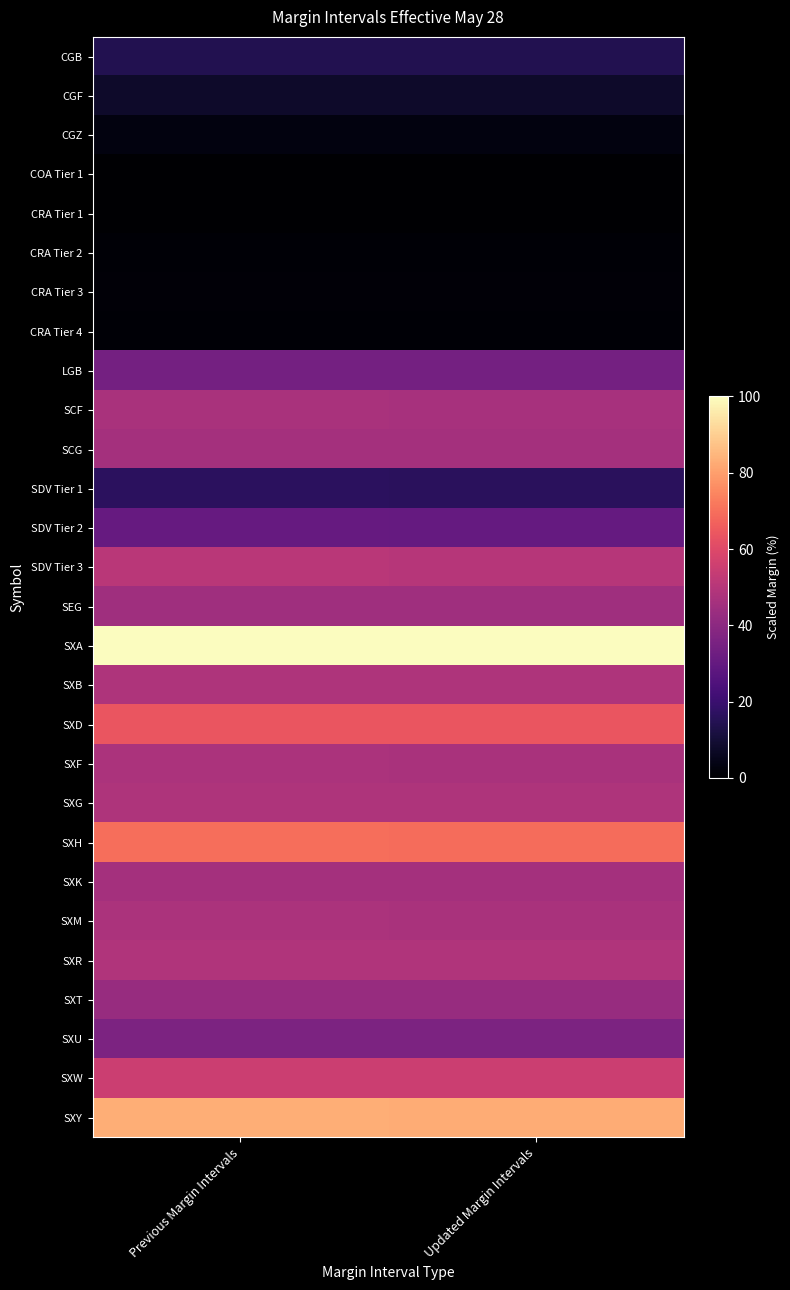

Reading left to right, list all the values displayed in this chart.

CGB: Previous Margin Intervals=14.2	Updated Margin Intervals=14.2
CGF: Previous Margin Intervals=8.1	Updated Margin Intervals=8.1
CGZ: Previous Margin Intervals=3.0	Updated Margin Intervals=3.0
COA Tier 1: Previous Margin Intervals=0.3	Updated Margin Intervals=0.3
CRA Tier 1: Previous Margin Intervals=0.0	Updated Margin Intervals=0.0
CRA Tier 2: Previous Margin Intervals=0.9	Updated Margin Intervals=0.9
CRA Tier 3: Previous Margin Intervals=1.2	Updated Margin Intervals=1.2
CRA Tier 4: Previous Margin Intervals=1.1	Updated Margin Intervals=1.1
LGB: Previous Margin Intervals=34.2	Updated Margin Intervals=34.1
SCF: Previous Margin Intervals=46.9	Updated Margin Intervals=46.8
SCG: Previous Margin Intervals=45.8	Updated Margin Intervals=45.8
SDV Tier 1: Previous Margin Intervals=16.6	Updated Margin Intervals=16.4
SDV Tier 2: Previous Margin Intervals=30.7	Updated Margin Intervals=30.4
SDV Tier 3: Previous Margin Intervals=50.8	Updated Margin Intervals=50.3
SEG: Previous Margin Intervals=44.8	Updated Margin Intervals=44.8
SXA: Previous Margin Intervals=100.0	Updated Margin Intervals=99.7
SXB: Previous Margin Intervals=48.4	Updated Margin Intervals=48.3
SXD: Previous Margin Intervals=64.0	Updated Margin Intervals=63.9
SXF: Previous Margin Intervals=47.3	Updated Margin Intervals=47.2
SXG: Previous Margin Intervals=48.2	Updated Margin Intervals=48.1
SXH: Previous Margin Intervals=69.6	Updated Margin Intervals=69.5
SXK: Previous Margin Intervals=45.9	Updated Margin Intervals=45.8
SXM: Previous Margin Intervals=47.3	Updated Margin Intervals=47.2
SXR: Previous Margin Intervals=48.6	Updated Margin Intervals=48.6
SXT: Previous Margin Intervals=42.8	Updated Margin Intervals=42.6
SXU: Previous Margin Intervals=36.3	Updated Margin Intervals=36.2
SXW: Previous Margin Intervals=55.4	Updated Margin Intervals=55.3
SXY: Previous Margin Intervals=83.0	Updated Margin Intervals=82.7